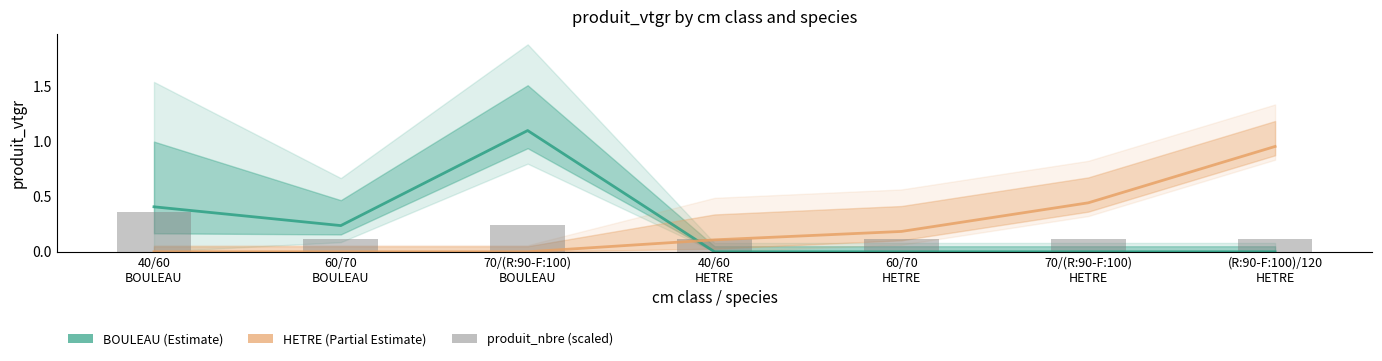

Reading left to right, list all the values displayed in this chart.

0.4	0.1	0.2	0.1	0.1	0.1	0.1